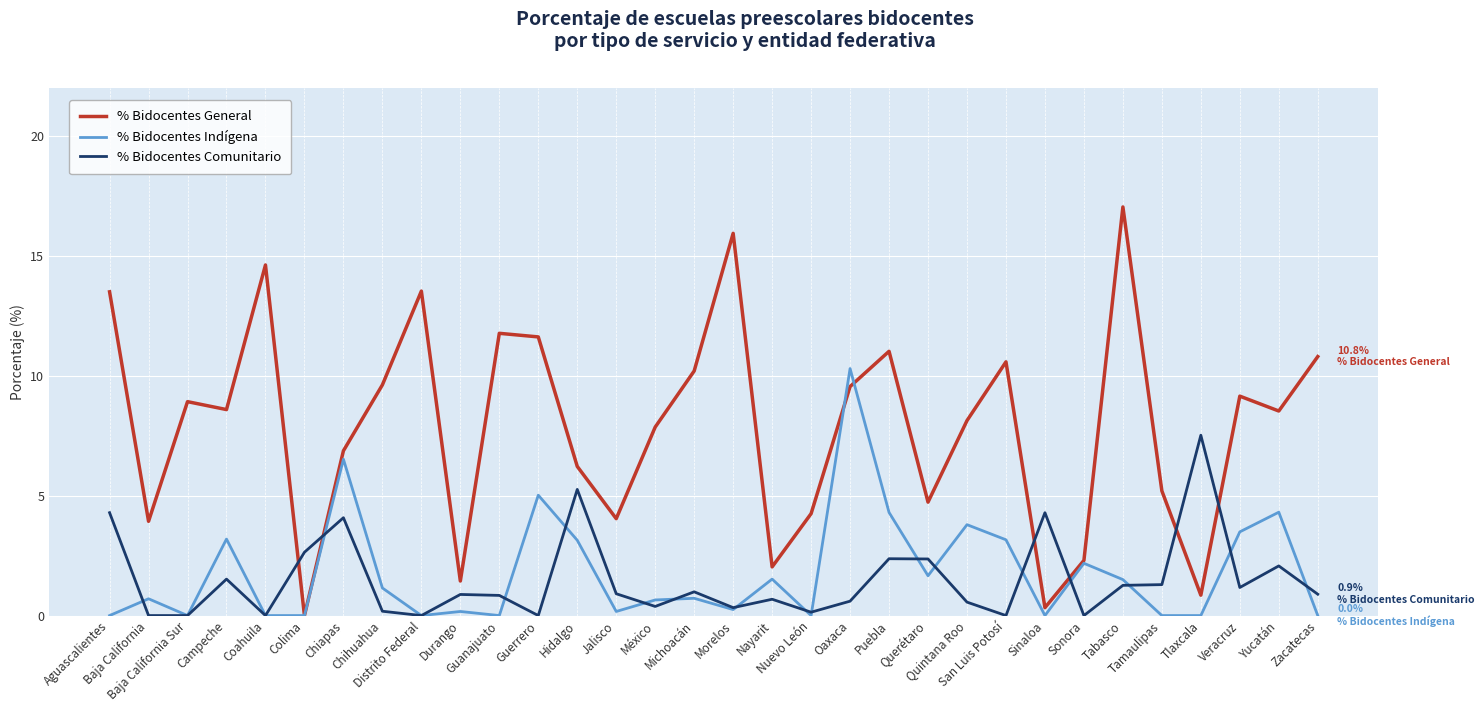

How many lines are shown in the chart?

3